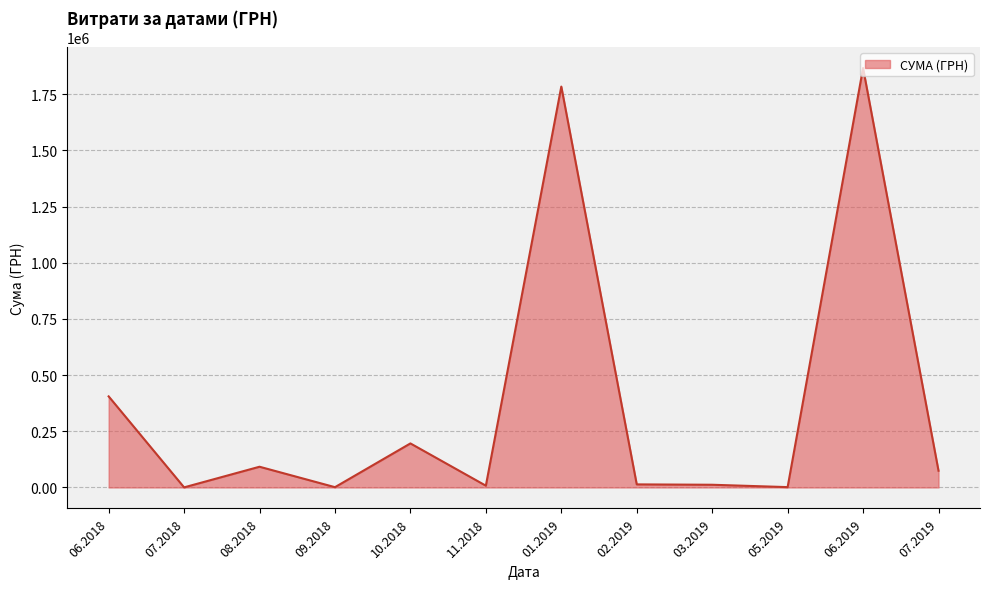

How many lines are shown in the chart?

1